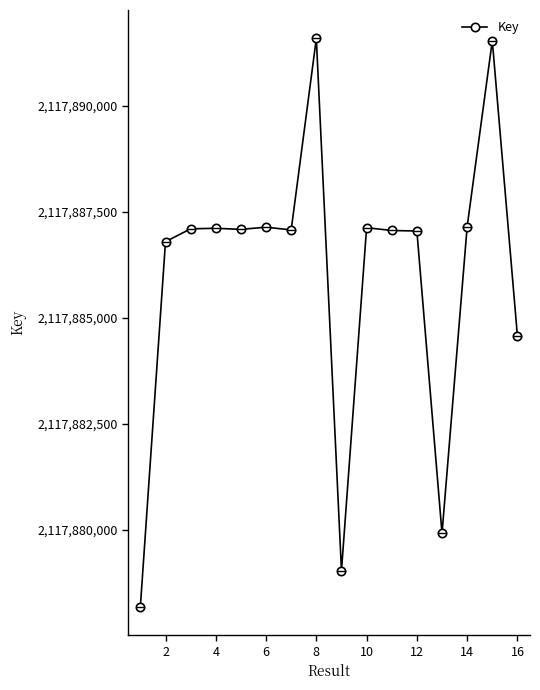

What is the smallest value displayed?

2117878186